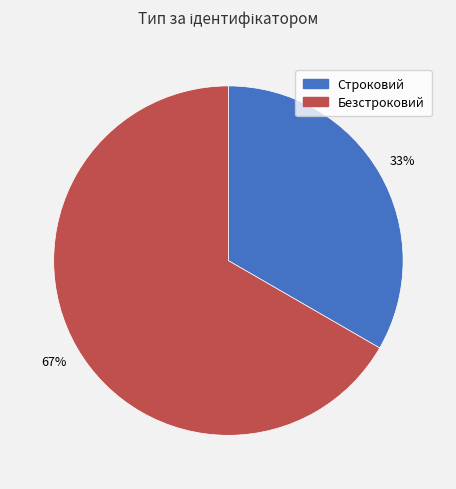

Do Строковий and Безстроковий together represent more than half of the pie?

Yes